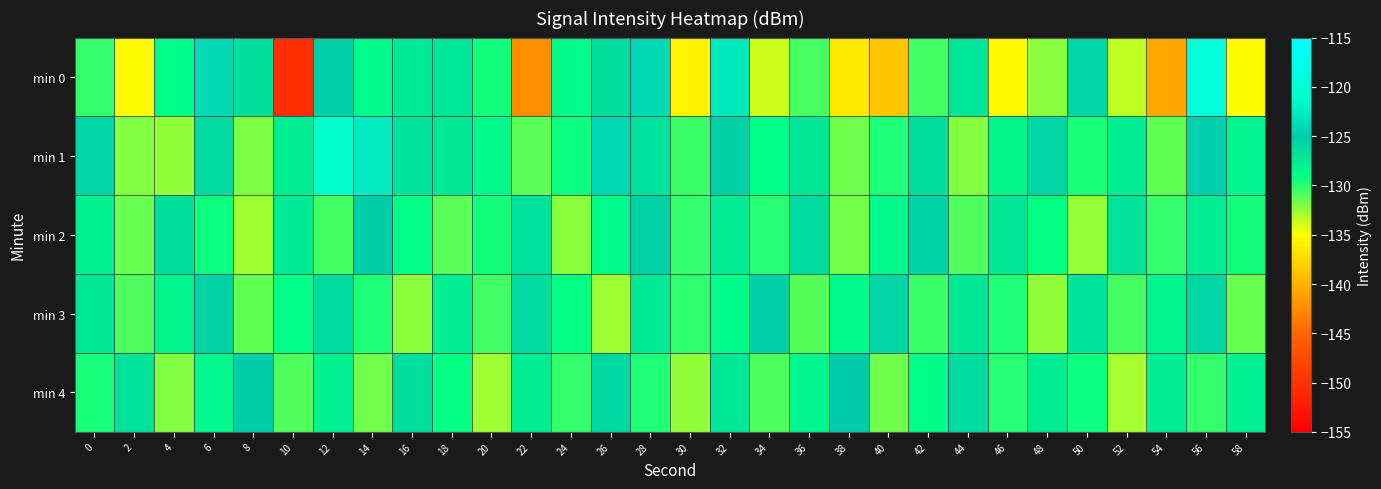

At how many categories does at least one series exceed -124?

6